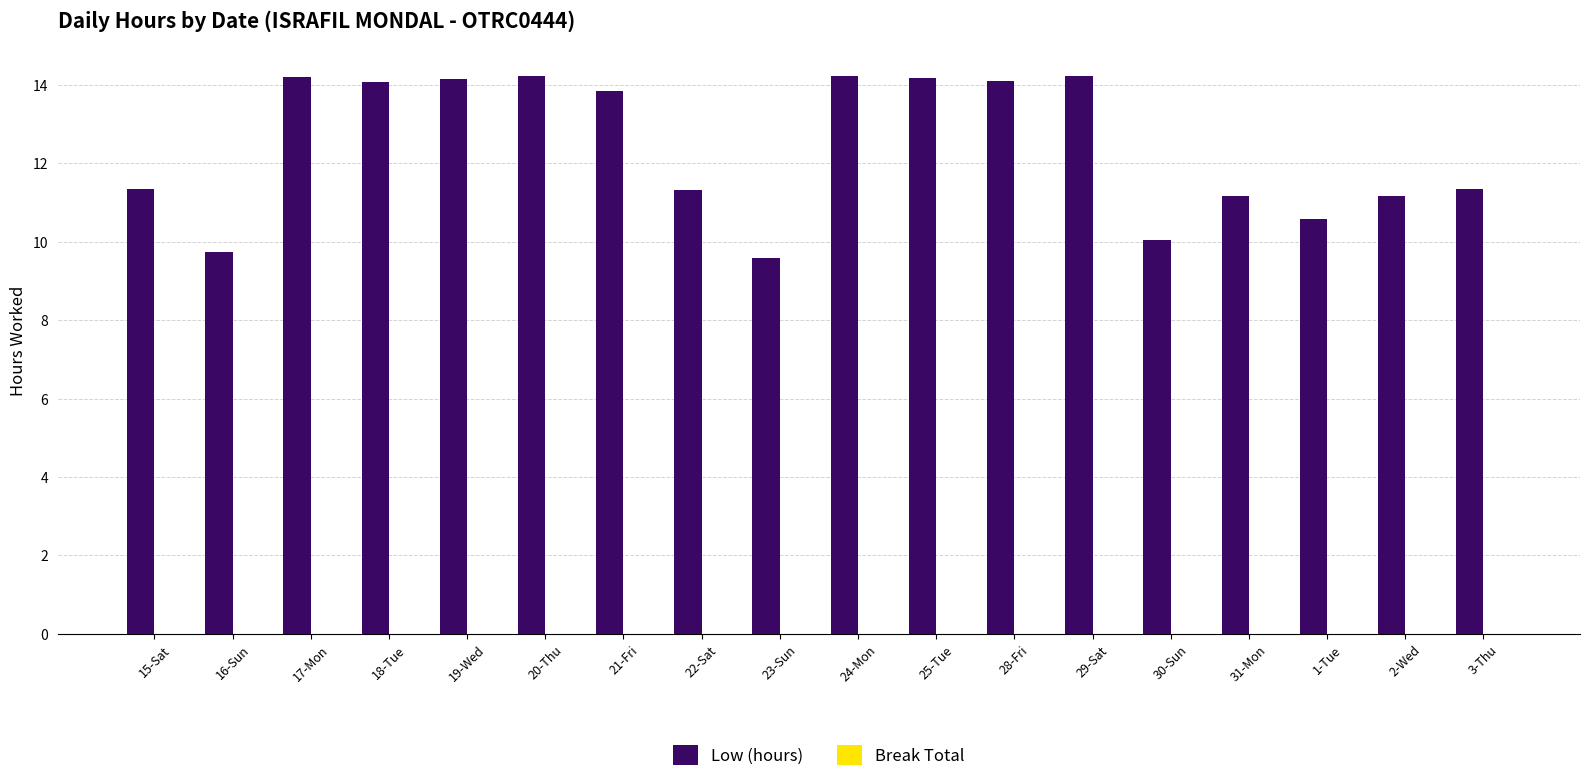

What is the smallest value displayed?

9.6